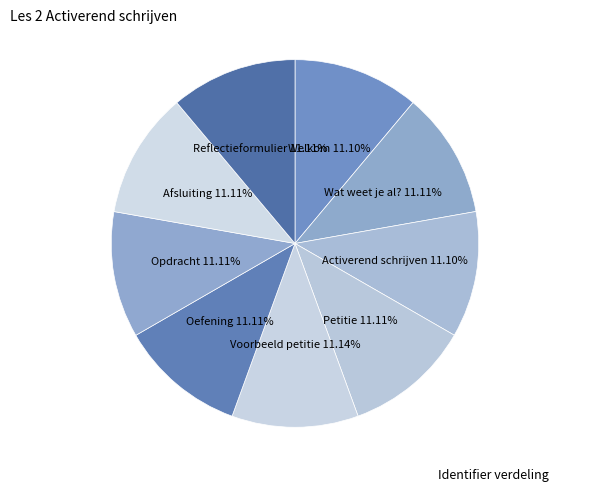

Count the number of slices in the pie.

9